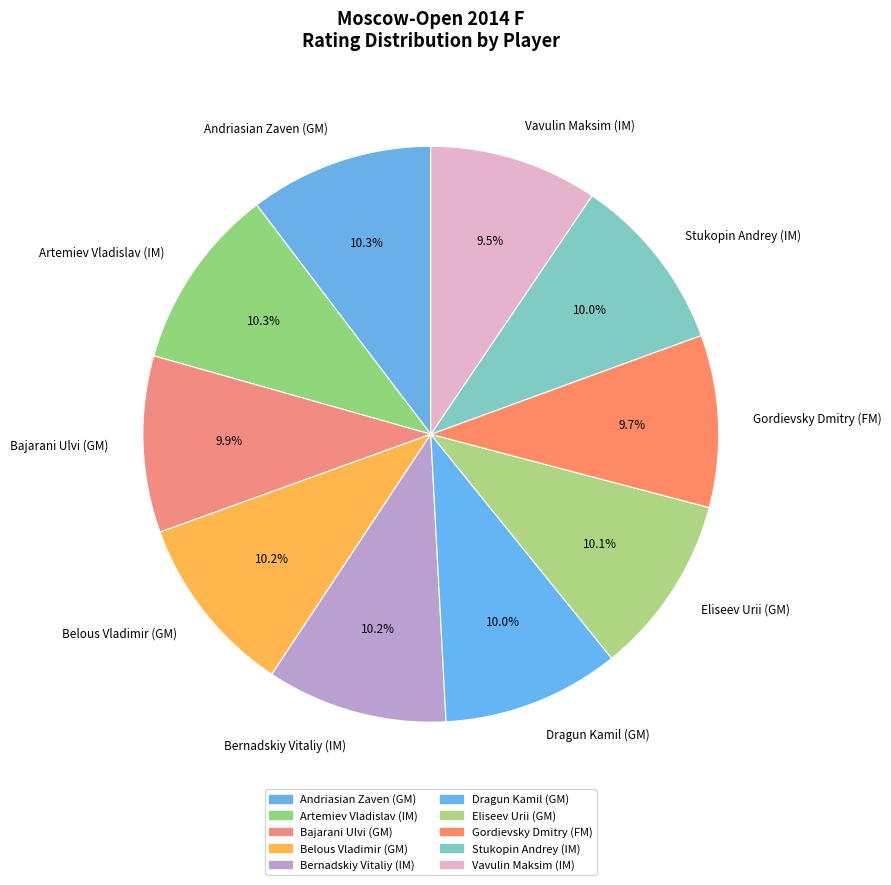

Approximately how many times larger is the value at Eliseev Urii (GM) compared to Dragun Kamil (GM)?

1.0